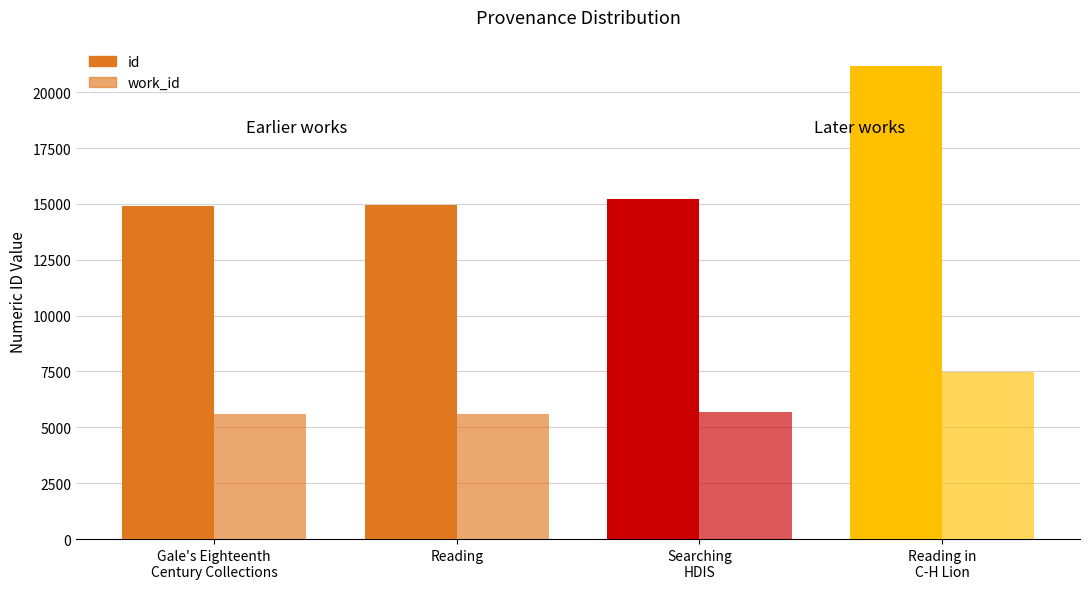

True or false: id has a value of 36962 at Reading in C-H Lion.

False